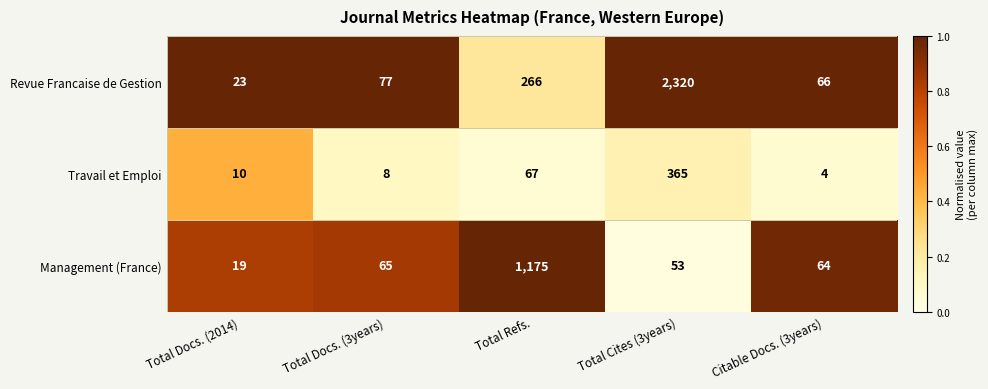

What is the difference between the maximum and second lowest values in the Management (France) series?

1122